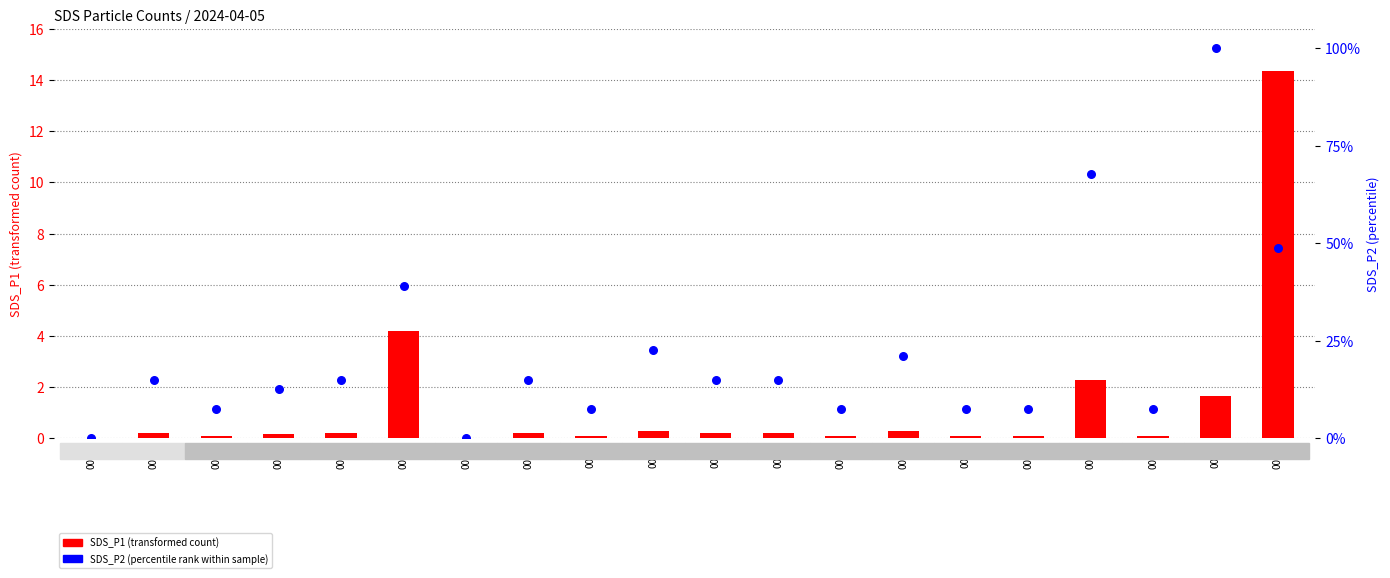

What are all the series names shown in the legend?

SDS_P1 (transformed count), SDS_P2 (percentile rank)